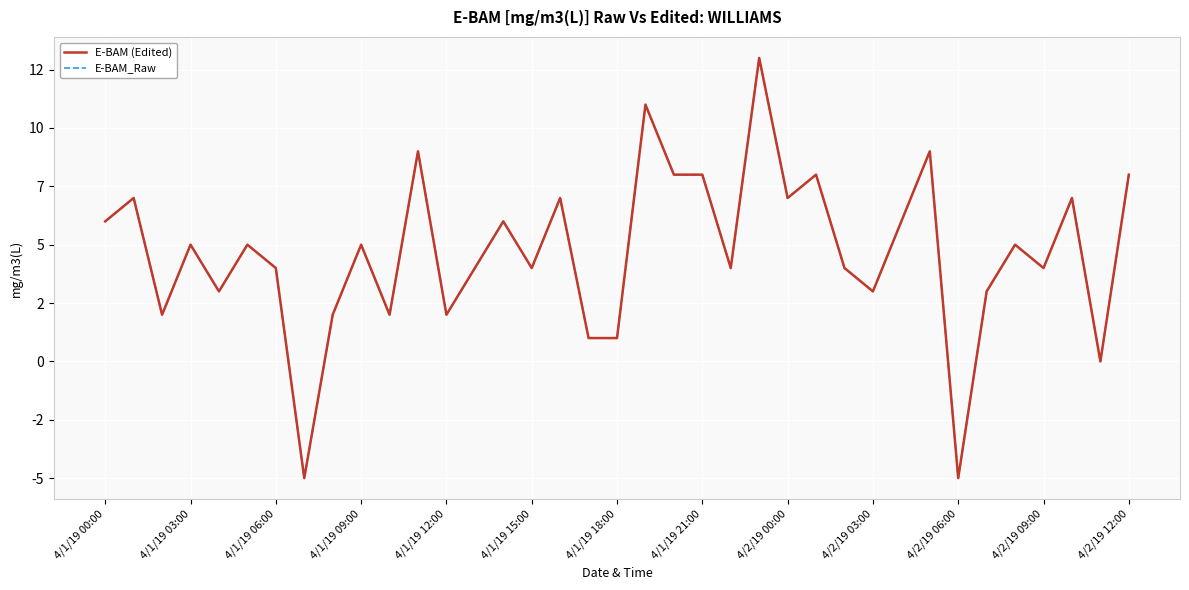

Reading right to left, transcribe all the data shown in this chart.

E-BAM (Edited): 8	0	7	4	5	3	-5	9	6	3	4	8	7	13	4	8	8	11	1	1	7	4	6	4	2	9	2	5	2	-5	4	5	3	5	2	7	6
E-BAM_Raw: 8	0	7	4	5	3	-5	9	6	3	4	8	7	13	4	8	8	11	1	1	7	4	6	4	2	9	2	5	2	-5	4	5	3	5	2	7	6